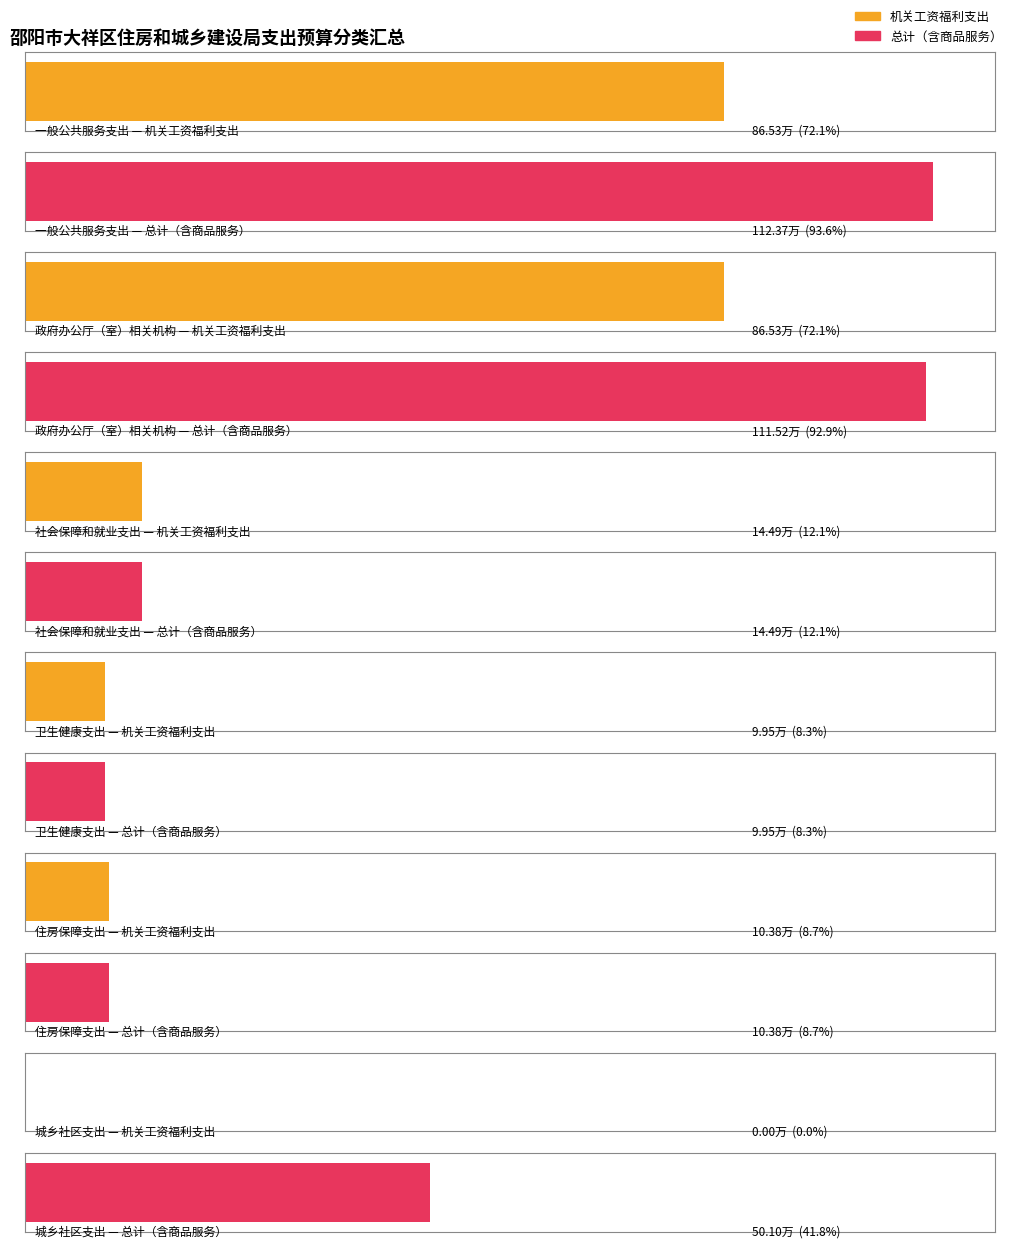

Does the chart contain any negative values?

No